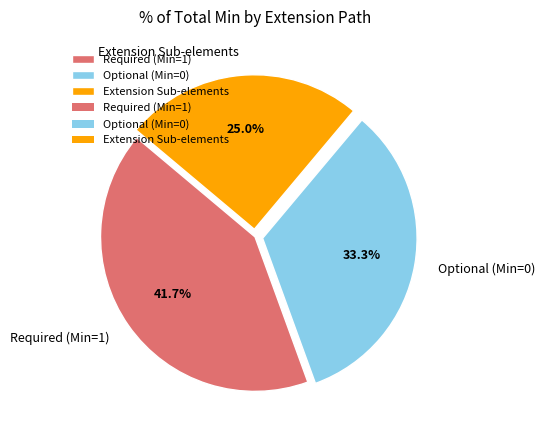

How many segments does this pie chart have?

3